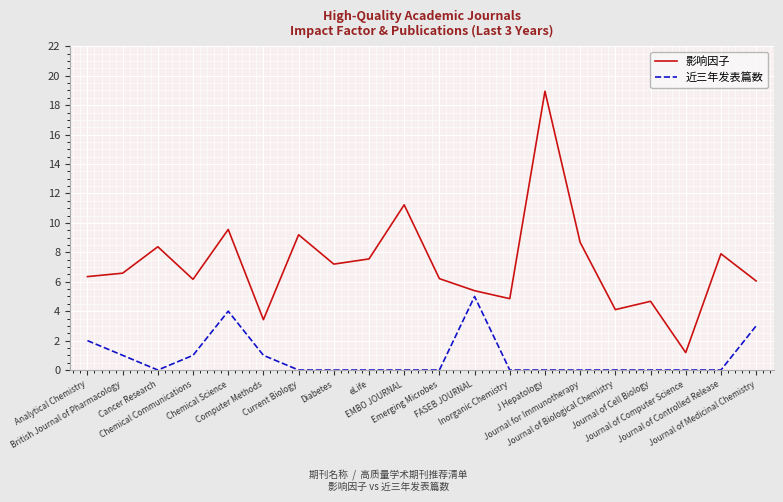

How many 近三年发表篇数 values are between 0 and 1?

16